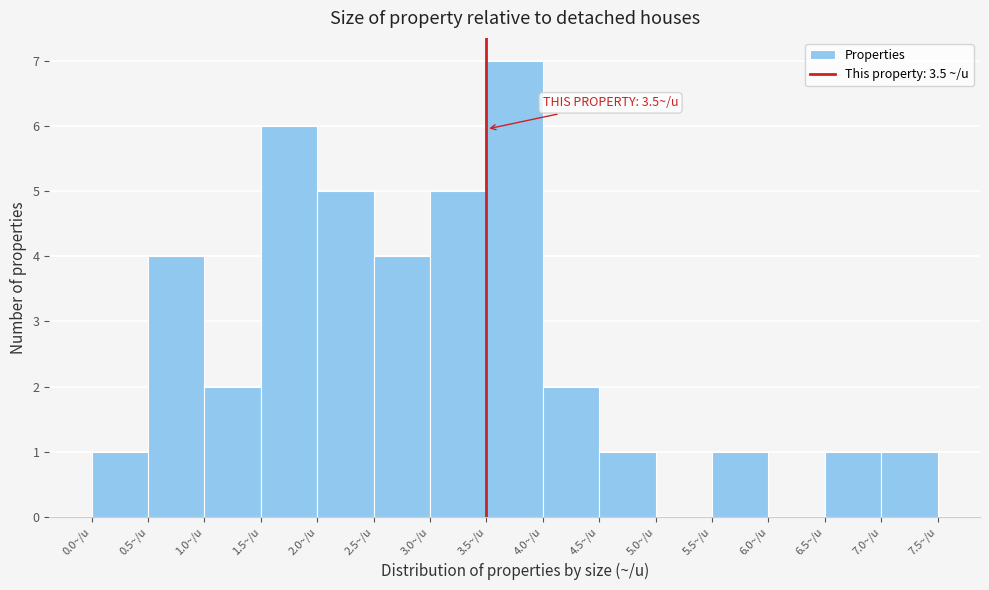

Which range on the x-axis has the tallest bar?

3.5 to 4.0